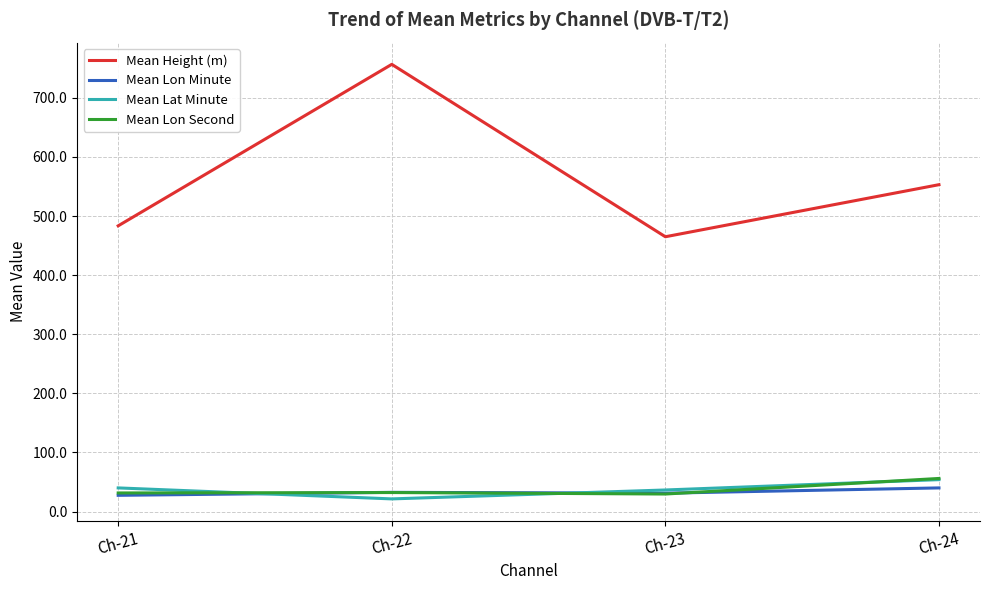

At which label does Mean Lon Minute first exceed 32?

Ch-22